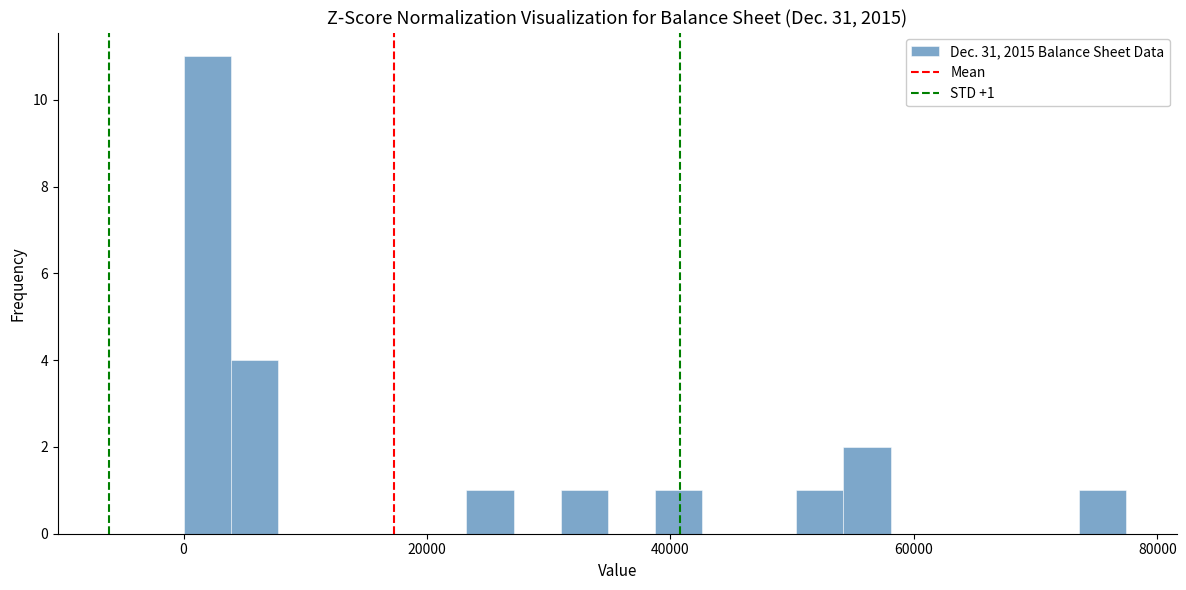

Read against the x-axis, roughly where is the centre of the tallest bar?

2000